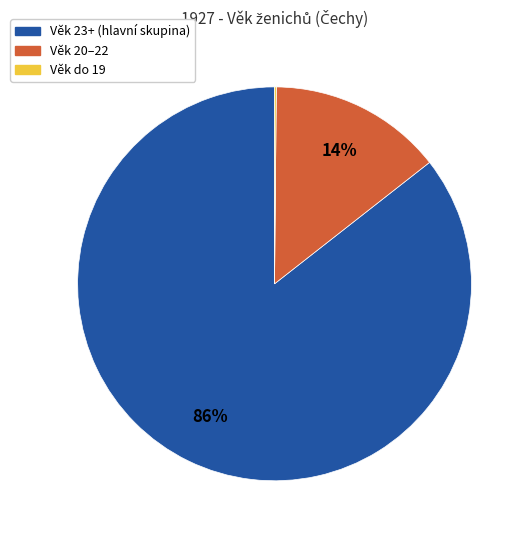

The Věk 20–22 slice represents 14% of the pie. True or false?

True